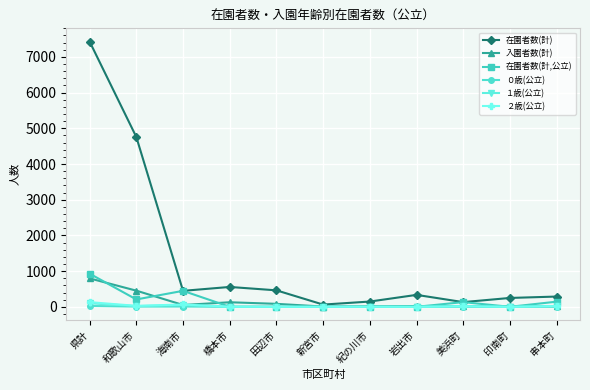

Which series has the largest total across all categories?

在園者数(計)